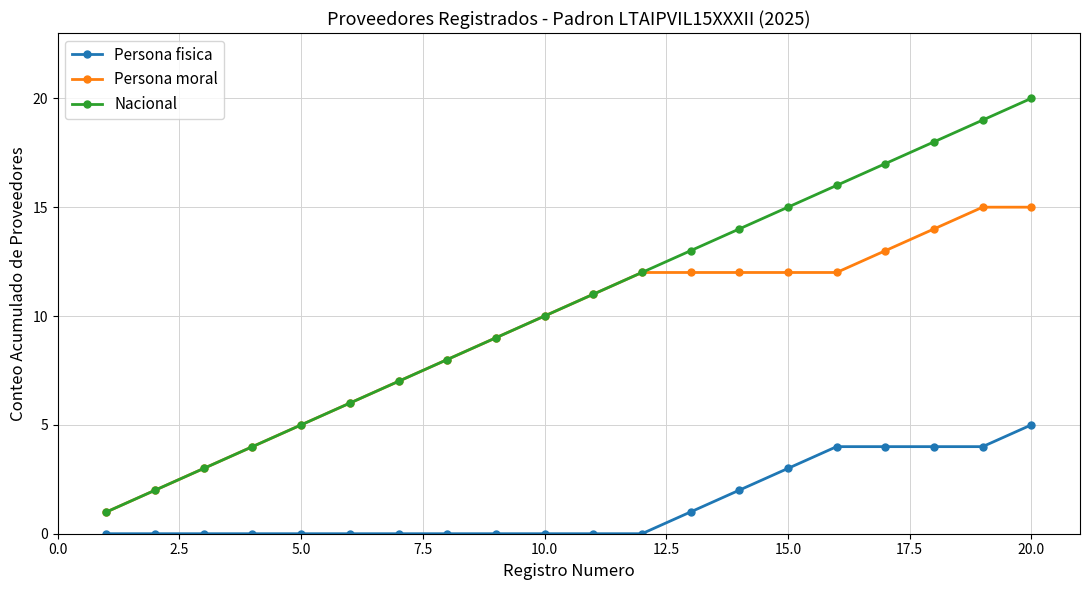

True or false: Nacional has more than 1 points higher than both neighbors.

False